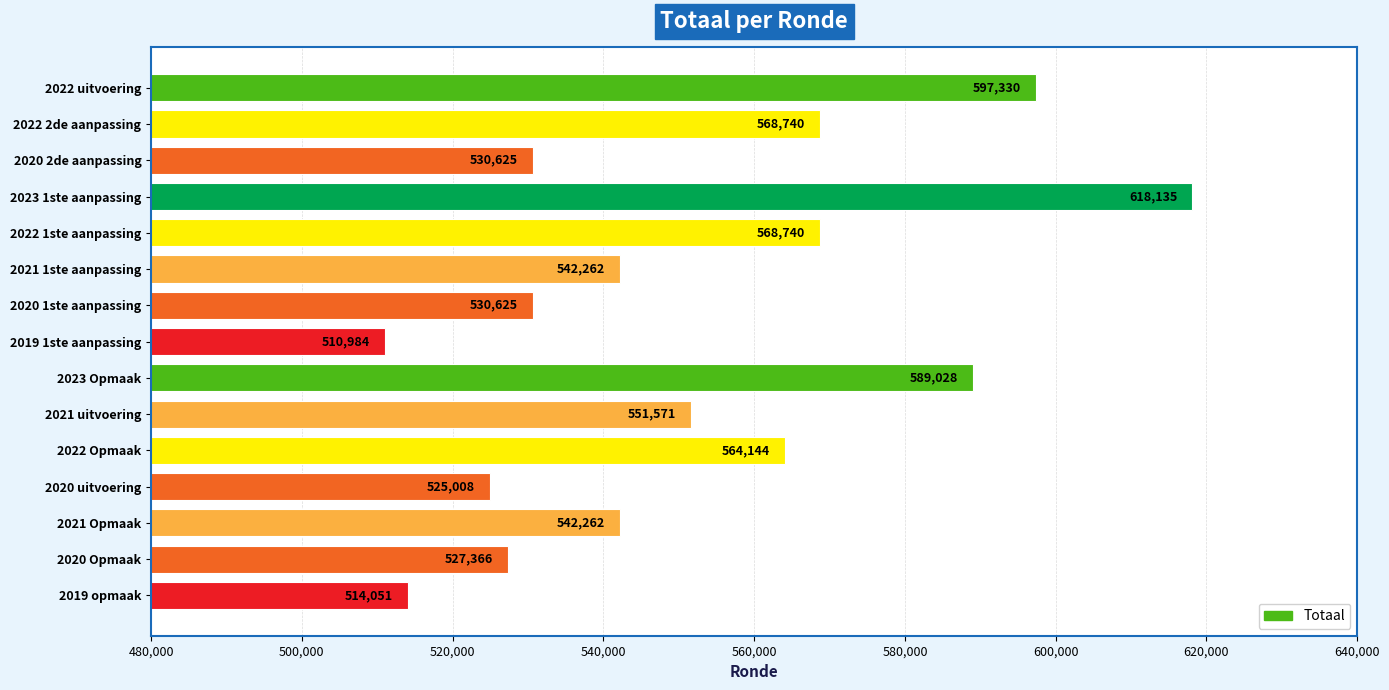

What is the difference between the values at 2021 uitvoering and 2022 Opmaak?

12573